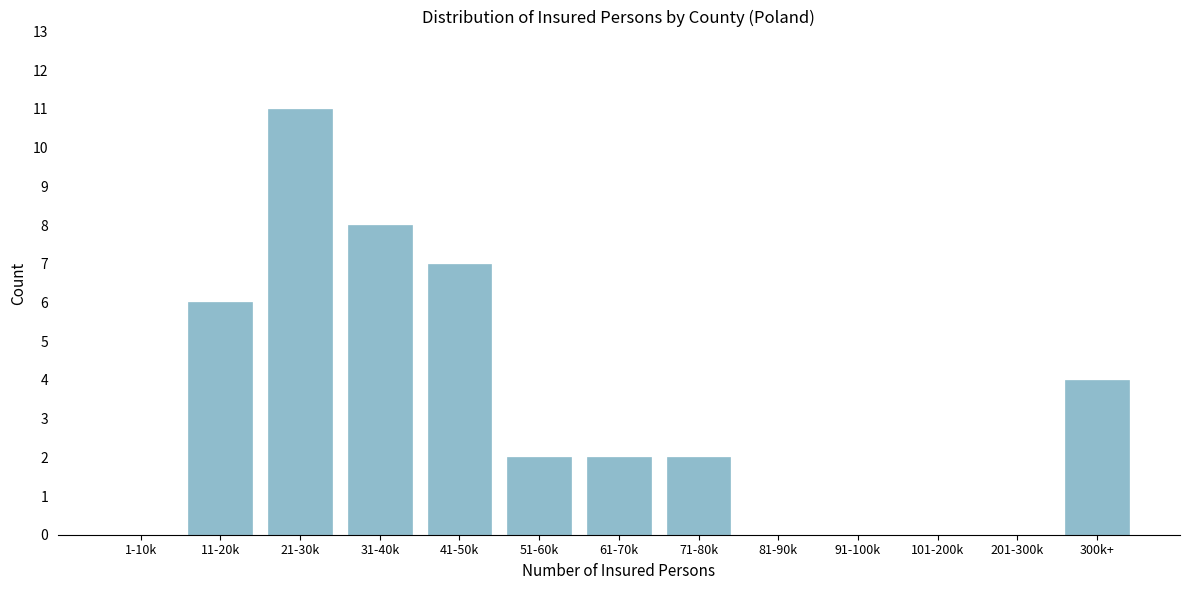

Reading right to left, transcribe all the data shown in this chart.

300k+=4	201-300k=0	101-200k=0	91-100k=0	81-90k=0	71-80k=2	61-70k=2	51-60k=2	41-50k=7	31-40k=8	21-30k=11	11-20k=6	1-10k=0